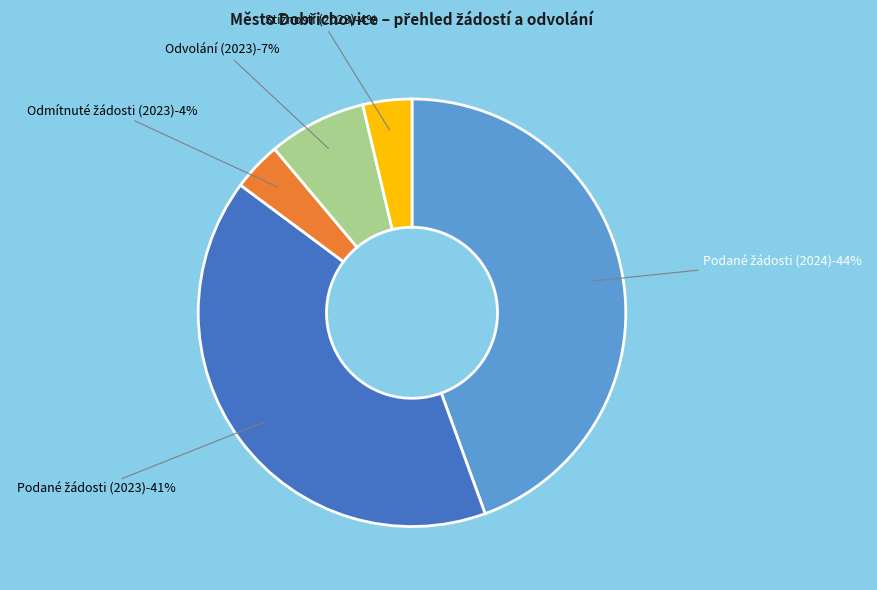

To the nearest percent, what percentage of the pie is Počet odmítnutých žádostí o informace (2023)?

4%